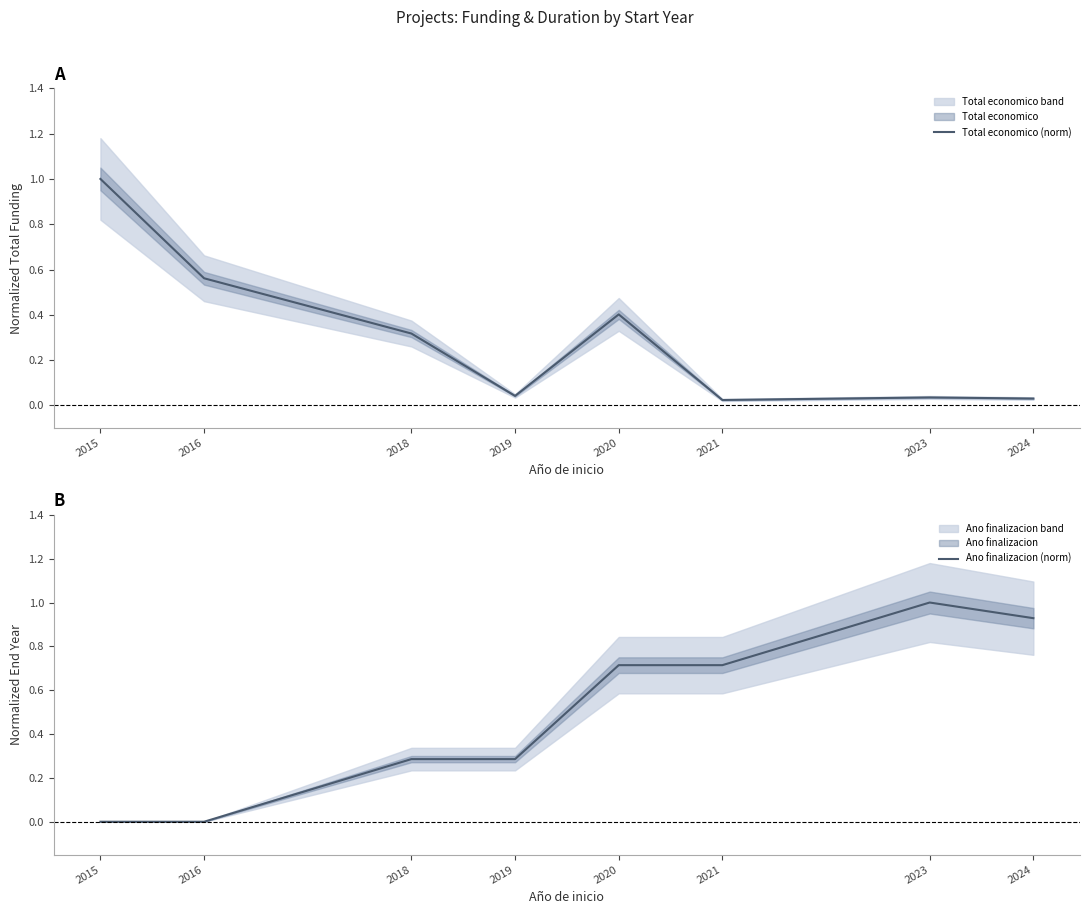

Rank the series by their average value, from highest to lowest.

Ano finalizacion (norm), Total economico (norm)